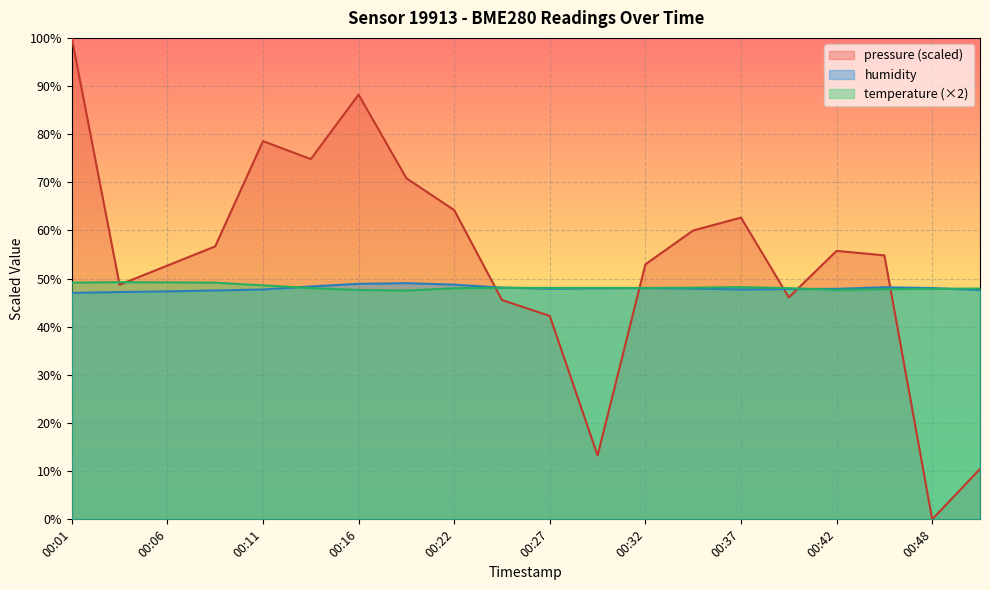

Reading left to right, what are all the values shown in this chart?

pressure: 100.0	48.7	52.7	56.7	78.6	74.8	88.2	70.8	64.2	45.6	42.2	13.3	53.0	60.0	62.7	46.1	55.8	54.8	0.0	10.5
humidity: 47.0	47.2	47.4	47.5	47.7	48.4	48.9	49.1	48.8	48.1	47.9	48.0	48.0	47.9	47.8	47.8	47.9	48.2	48.0	47.6
temperature: 49.2	49.3	49.2	49.2	48.6	48.0	47.6	47.5	48.0	48.1	48.1	48.1	48.1	48.1	48.2	48.0	47.6	47.8	47.9	47.9